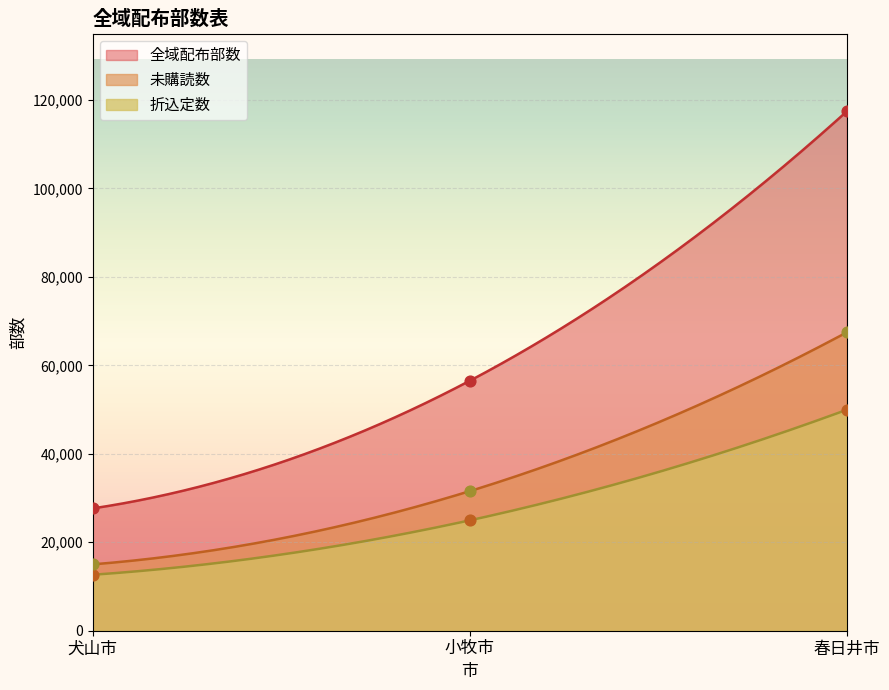

Which series contains the lowest Y value?

折込定数